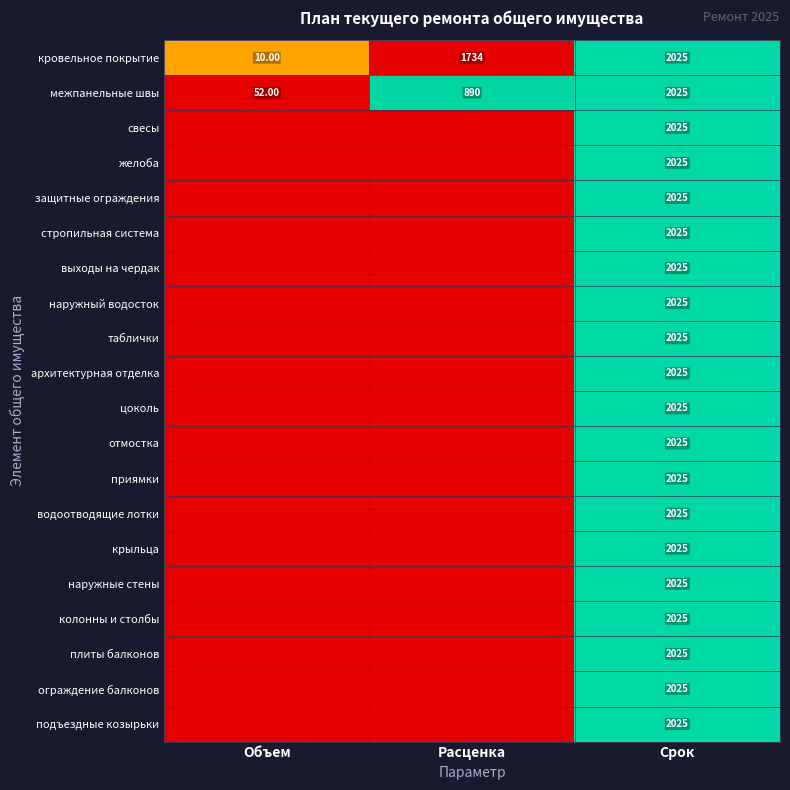

The value of желоба at Расценка is 0.0. True or false?

True